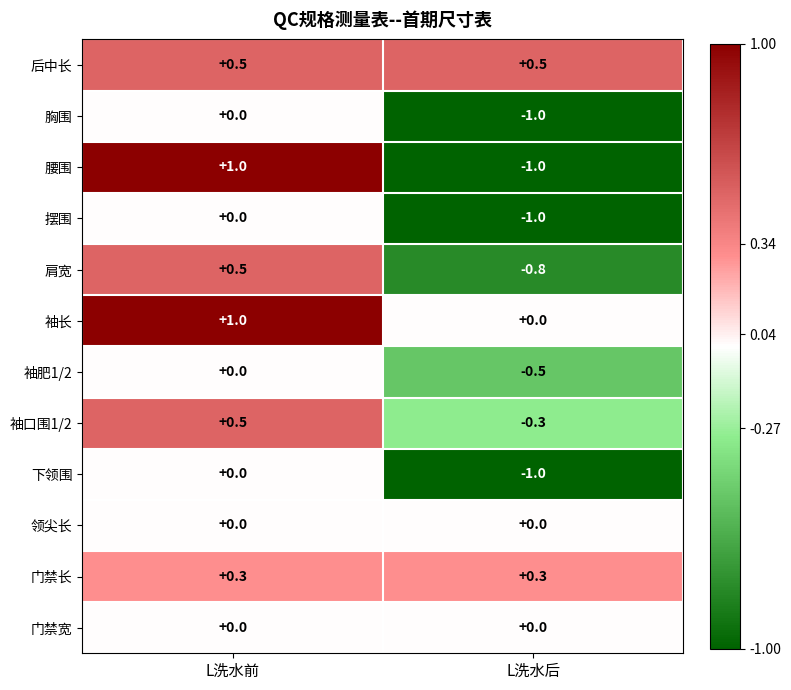

Which series has the widest spread of values?

腰围